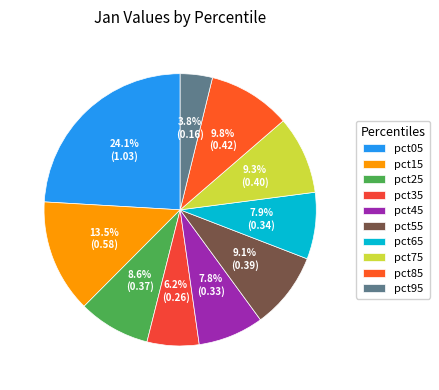

To the nearest percent, what percentage of the pie is pct65?

8%